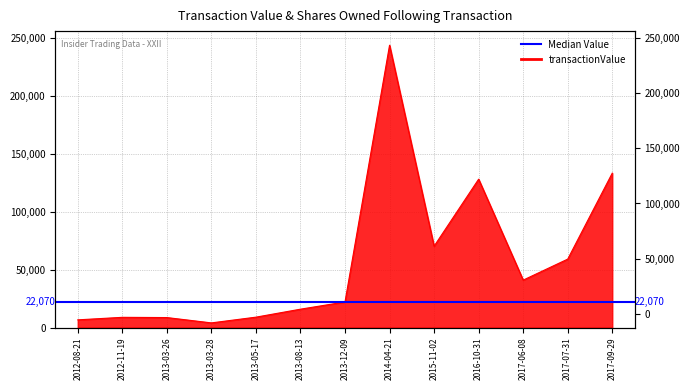

True or false: the data shows 4000 at 2013-03-28.

True